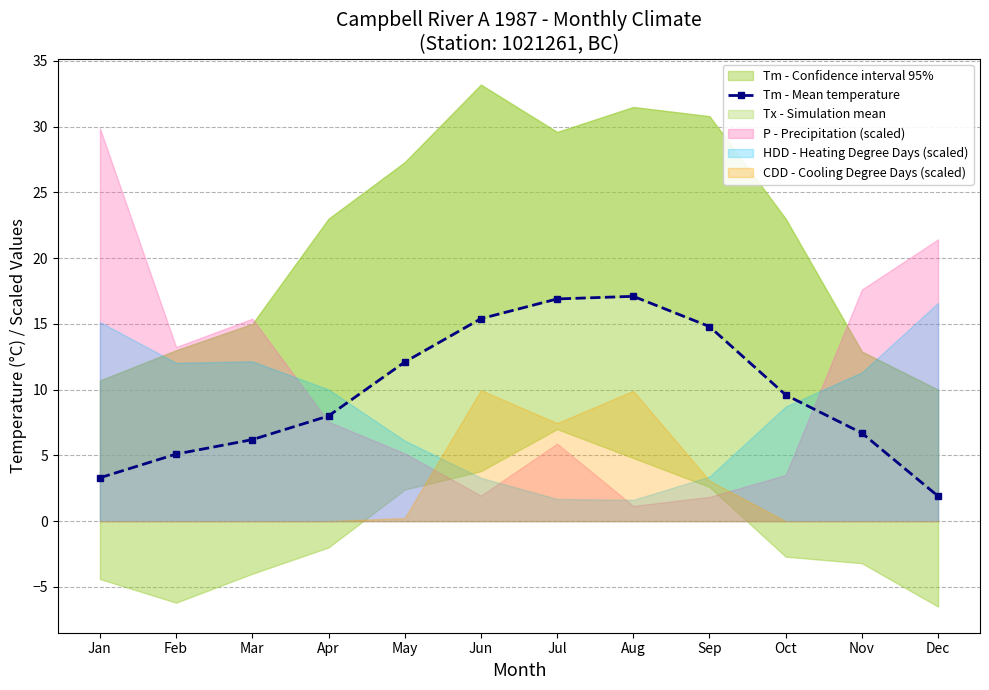

Rank the categories by value from highest to lowest.

Aug, Jul, Jun, Sep, May, Oct, Apr, Nov, Mar, Feb, Jan, Dec